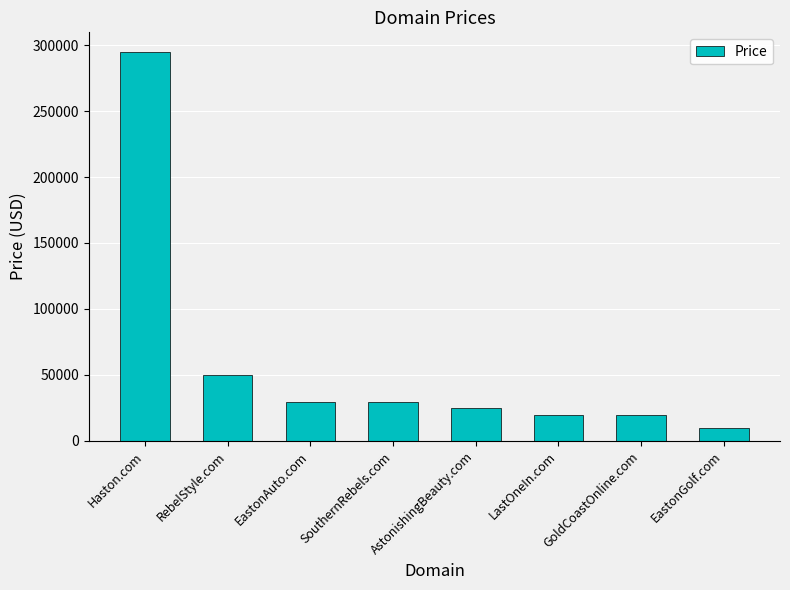

Reading right to left, list all the values displayed in this chart.

EastonGolf.com=9888	GoldCoastOnline.com=19888	LastOneIn.com=19888	AstonishingBeauty.com=24888	SouthernRebels.com=29888	EastonAuto.com=29888	RebelStyle.com=49888	Haston.com=294888